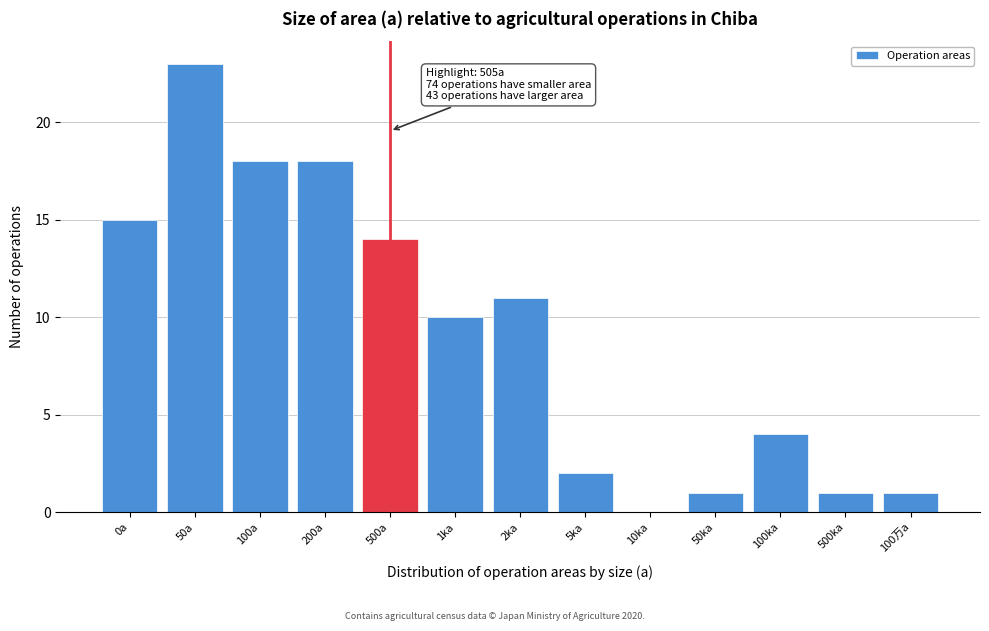

Reading right to left, transcribe all the data shown in this chart.

100万a=1	500ka=1	100ka=4	50ka=1	10ka=0	5ka=2	2ka=11	1ka=10	500a=14	200a=18	100a=18	50a=23	0a=15